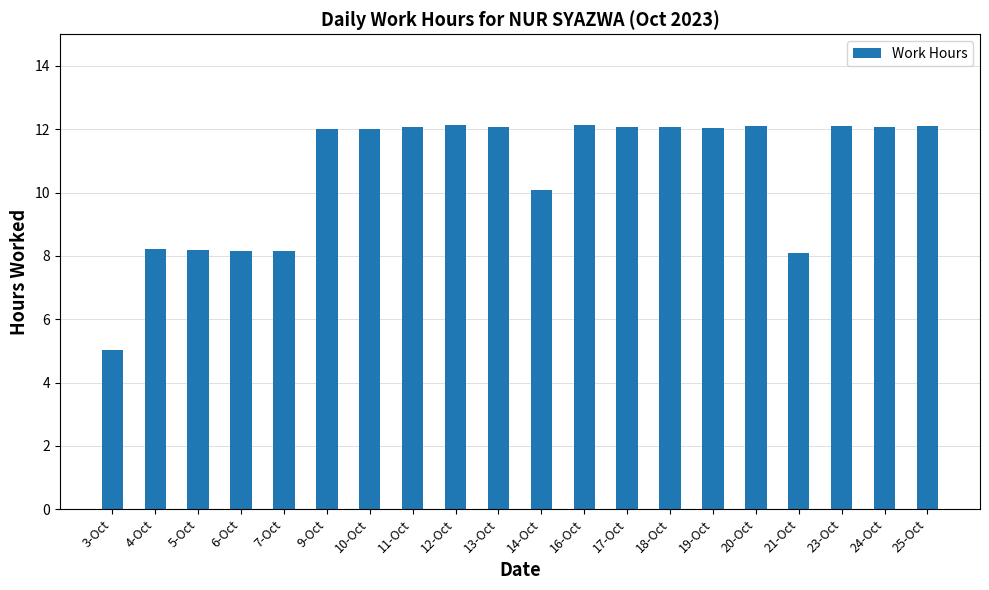

What is the smallest value displayed?

5.0